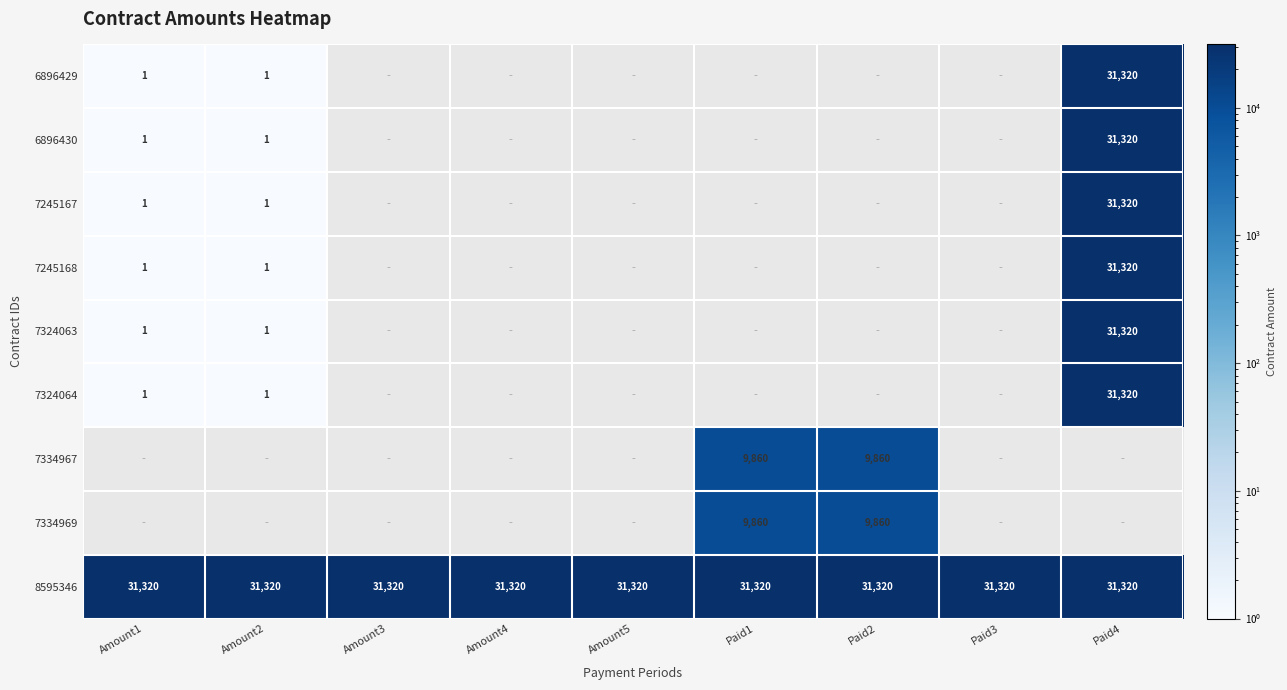

What value does the 8595346 series have at Amount4?

31320